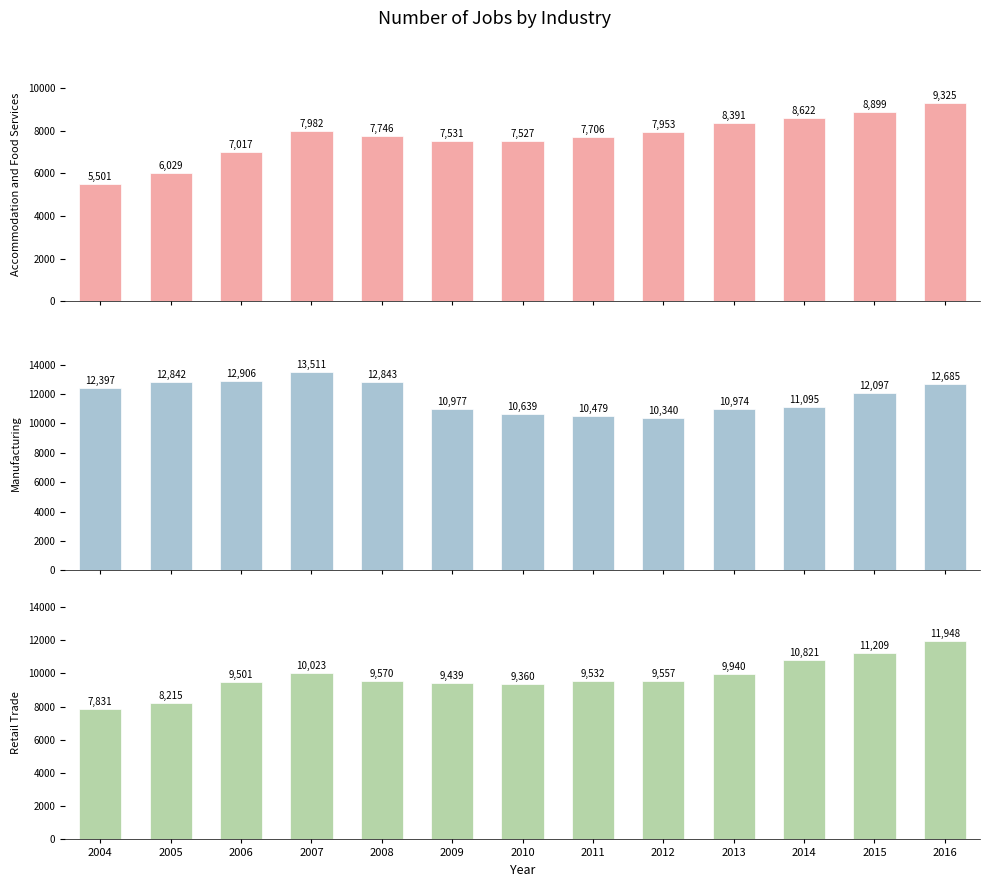

Reading left to right, what are all the values shown in this chart?

Accommodation and Food Services: 5500.9	6029.5	7016.7	7982.0	7746.0	7530.8	7527.3	7705.9	7953.4	8390.8	8622.0	8899.0	9324.7
Manufacturing: 12396.6	12841.6	12906.3	13510.7	12842.8	10976.9	10638.9	10478.9	10339.7	10974.1	11095.0	12097.0	12684.8
Retail Trade: 7830.5	8214.6	9501.0	10023.1	9570.4	9439.2	9359.7	9531.8	9557.5	9940.1	10821.1	11209.0	11947.7